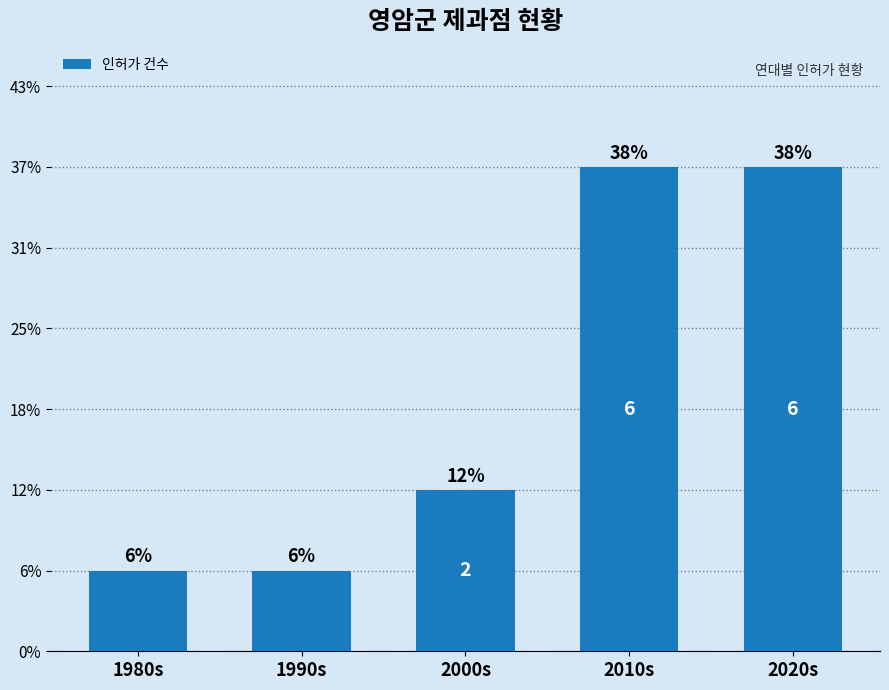

At which category does the chart reach its minimum across all series?

1980s